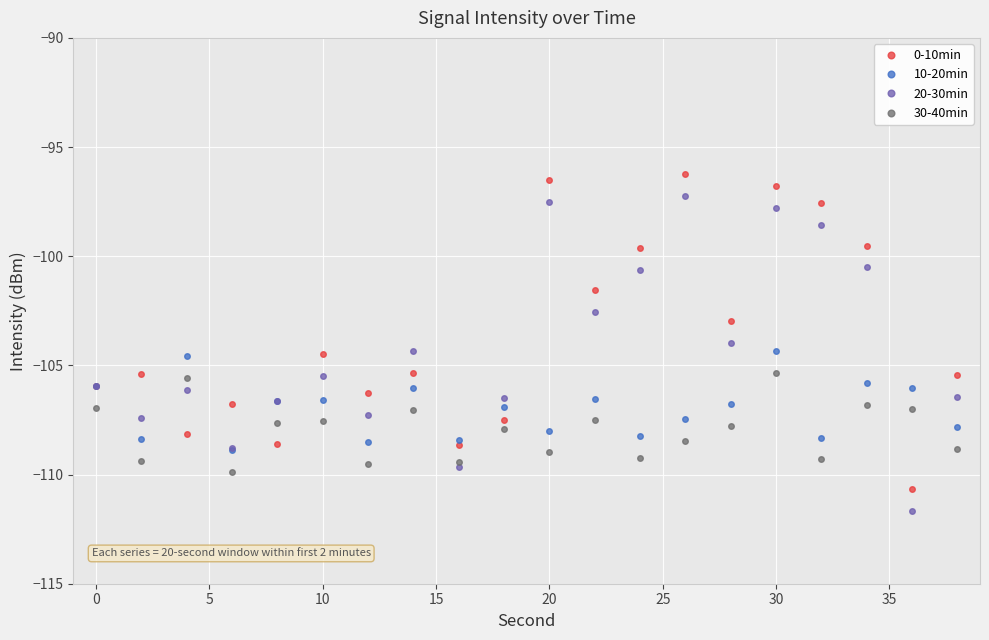

What is the value of the 20-30min point at the 18th from the left?

-100.5